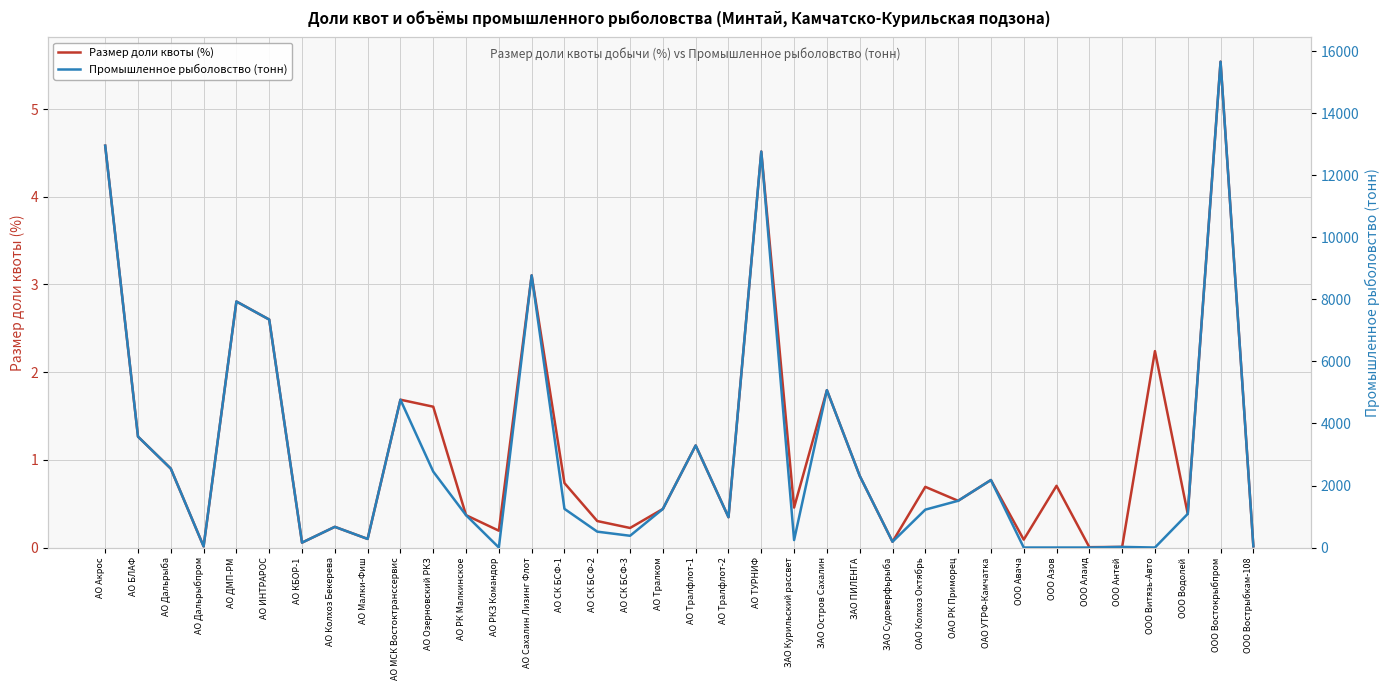

What is the difference between the Промышленное рыболовство (тонн) values at АО ИНТРАРОС and ООО Антей?

7331.2